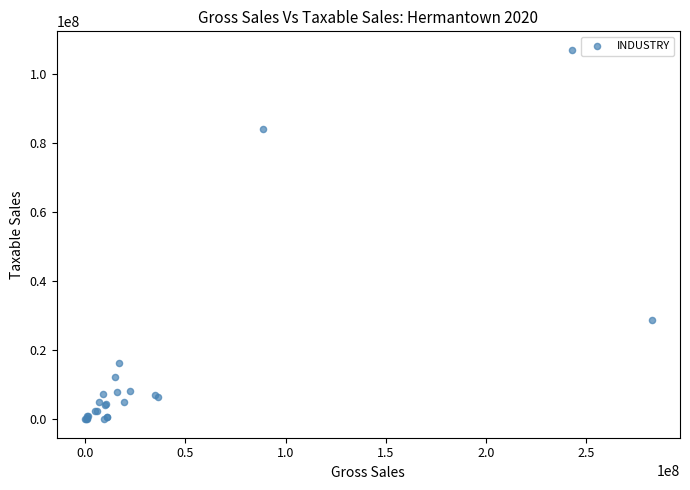

What Y value in the scatter plot is closest to 53482413?

28606381